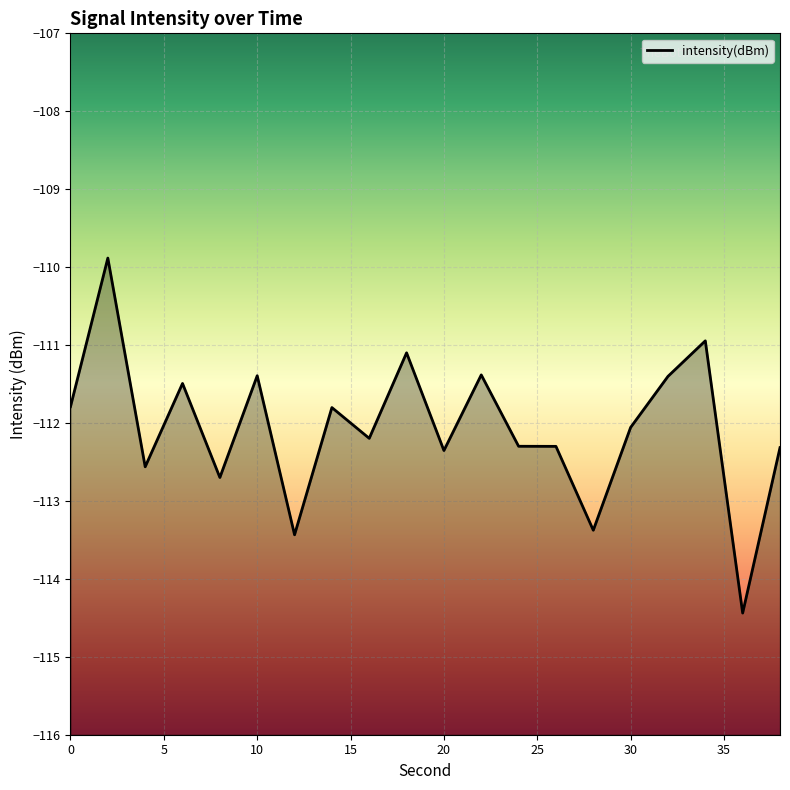

What is the difference between the maximum and minimum values?

4.6